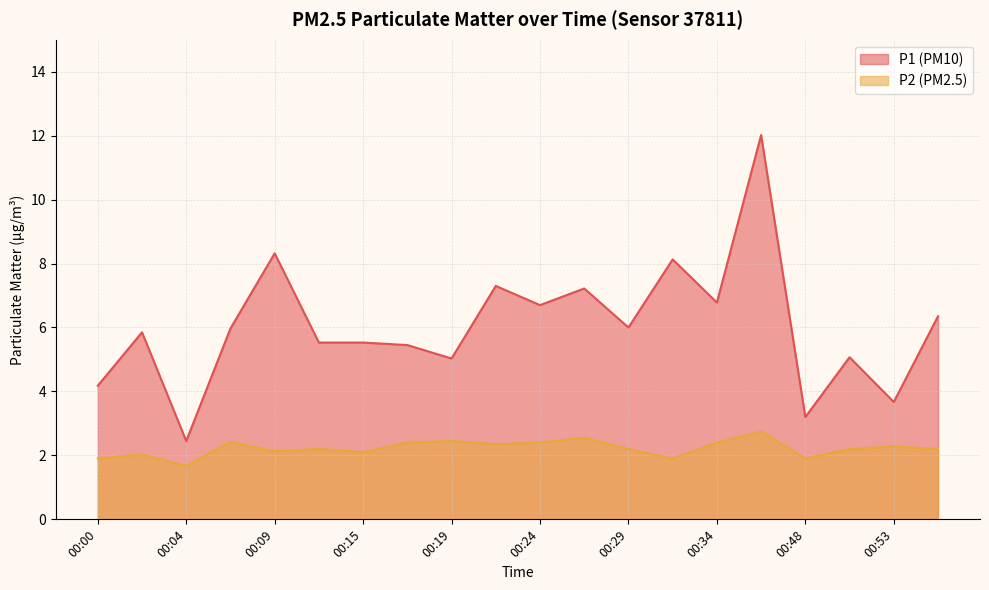

What is the difference between the second highest and second lowest values in the P2 series?

0.6